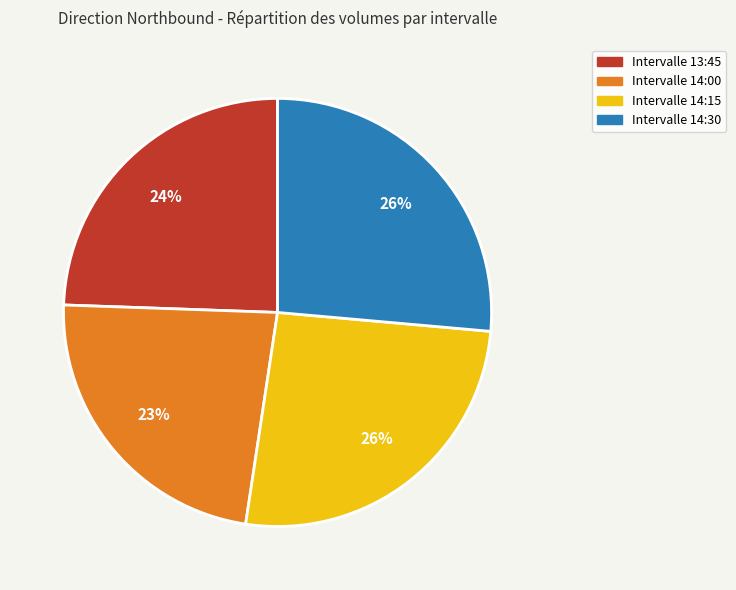

Count the number of slices in the pie.

4